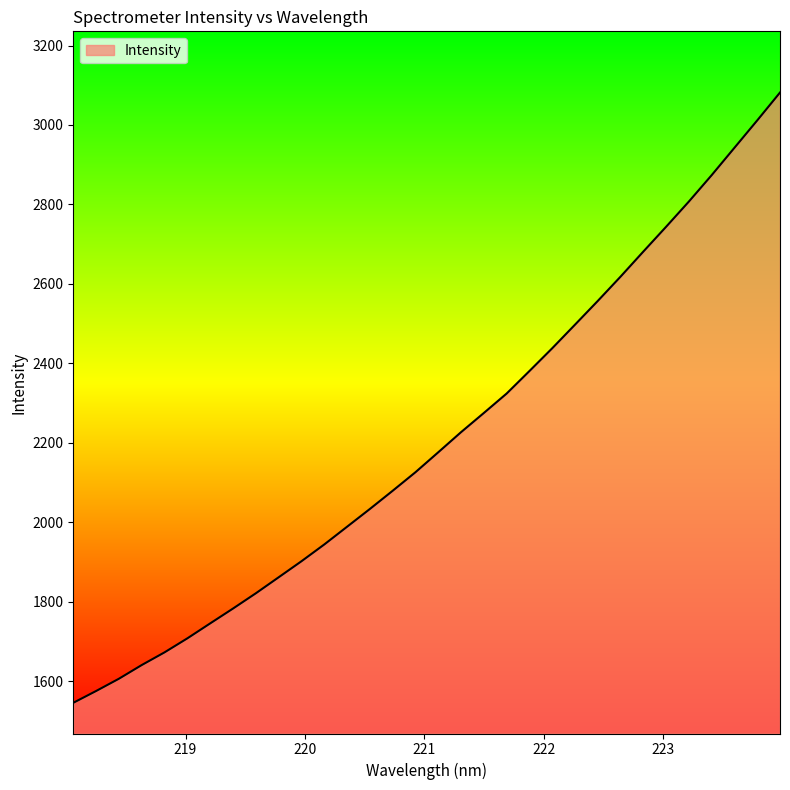

What is the difference between the maximum and minimum values?

1536.3